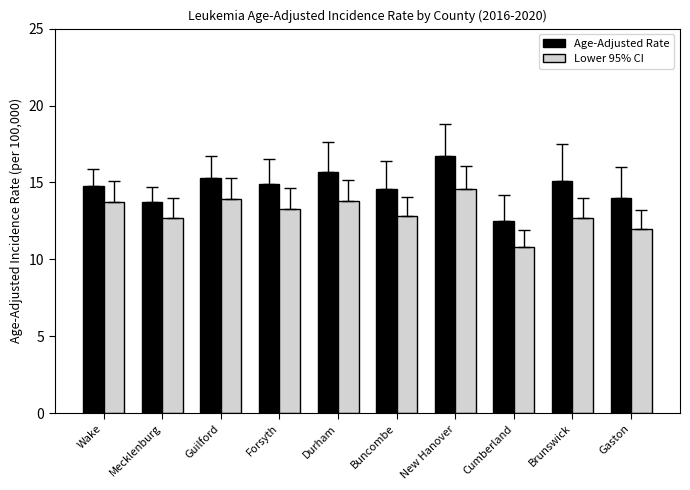

What are all the series names shown in the legend?

Age-Adjusted Rate, Lower 95% CI